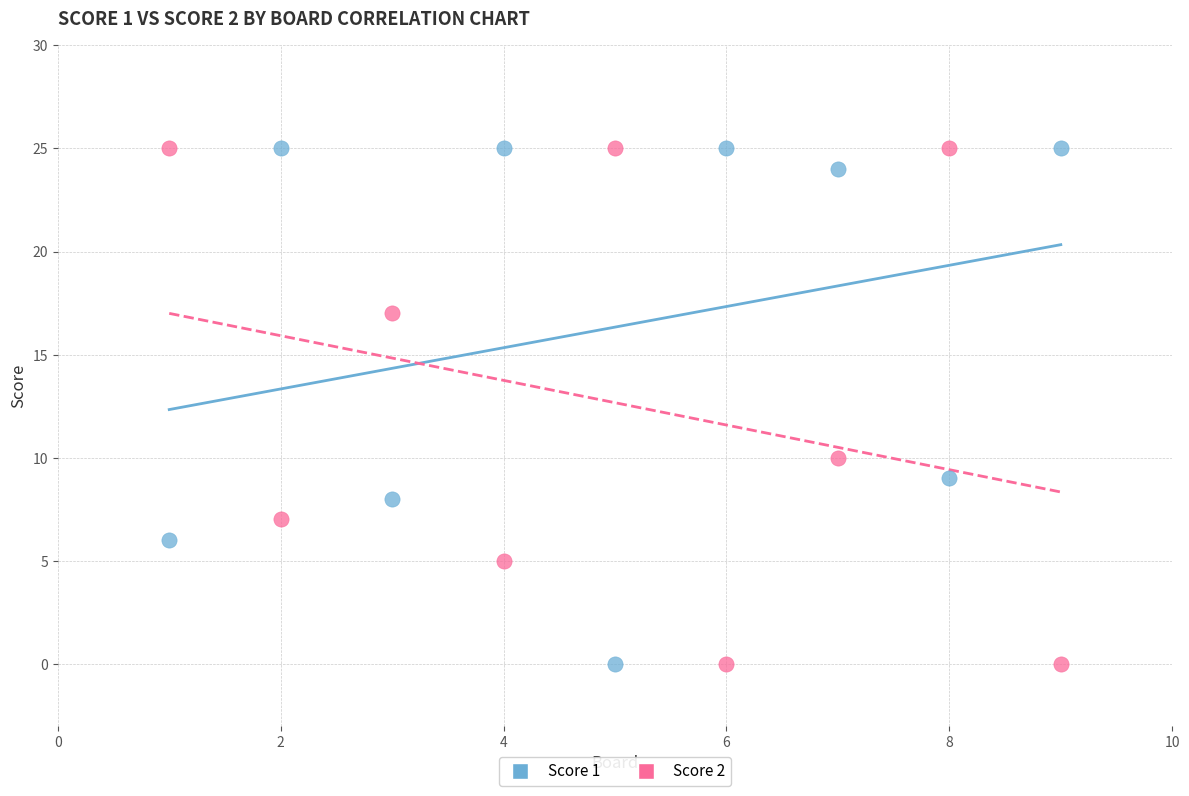

What are all the series names shown in the legend?

Score 1, Score 2